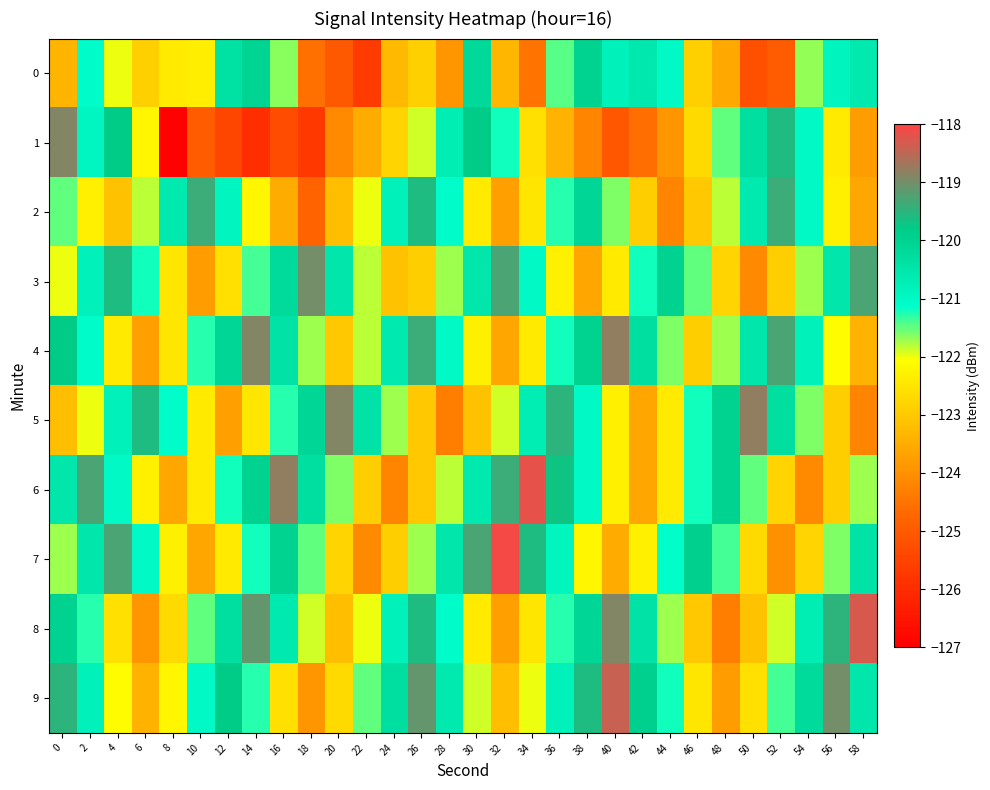

What is the total value across all series at 0?

-1210.5